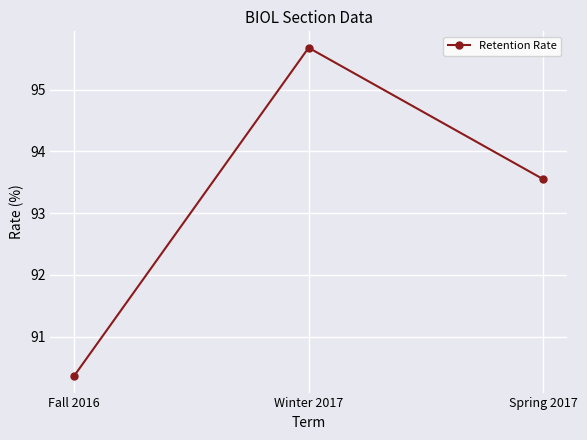

List the labels in order of value, largest first.

Winter 2017, Spring 2017, Fall 2016